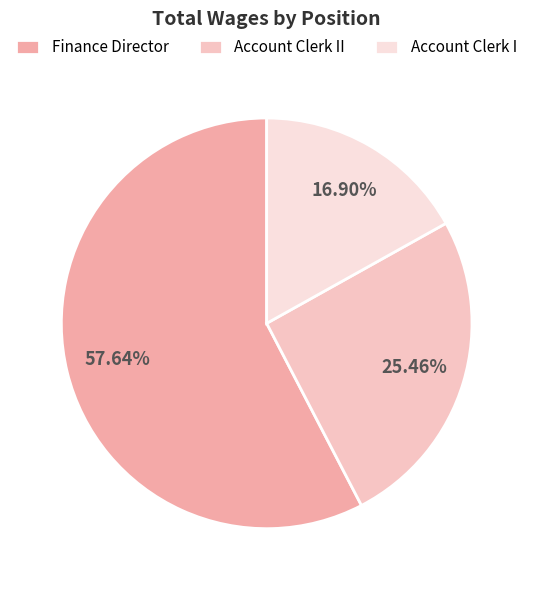

Between Account Clerk I and Finance Director, which is larger?

Finance Director